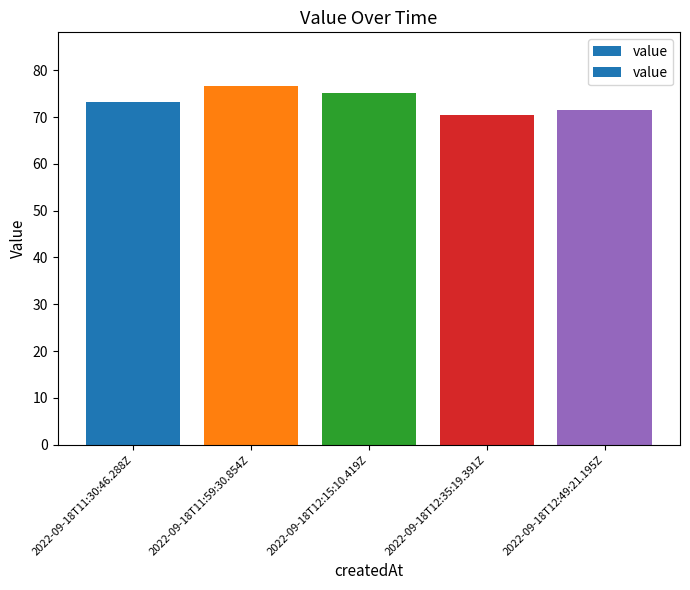

How many data points are above 73?

3